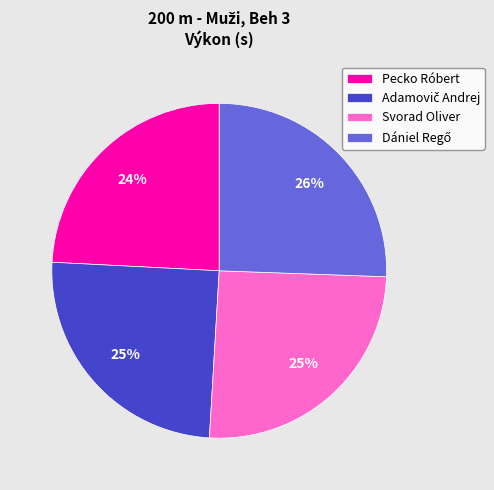

How many segments does this pie chart have?

4